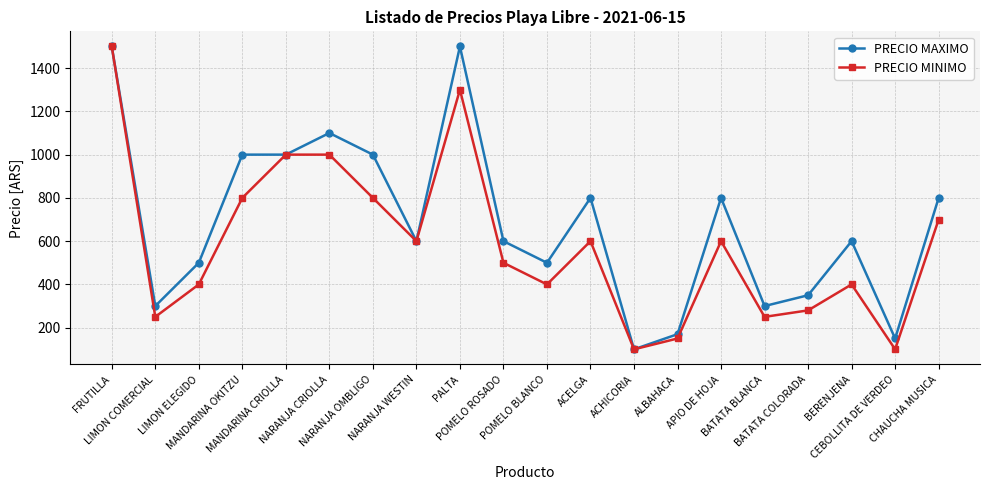

True or false: PRECIO MINIMO has more than 2 points higher than both neighbors.

True